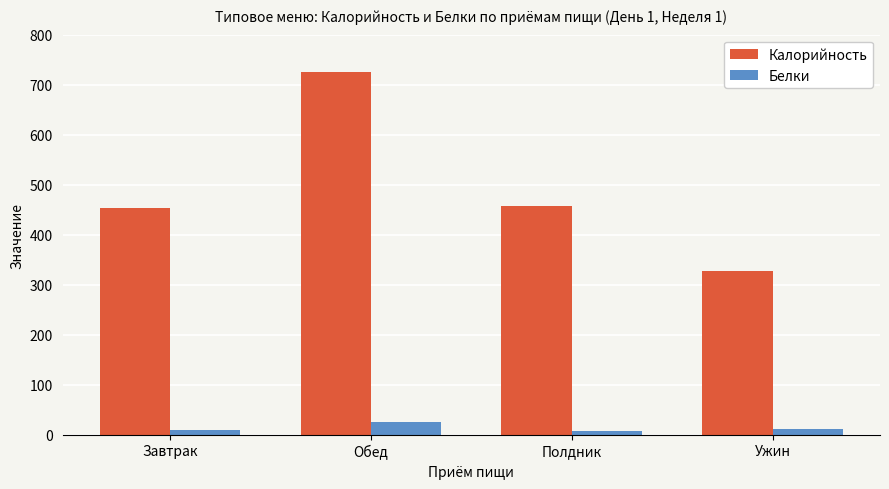

What position from the left is Ужин?

4